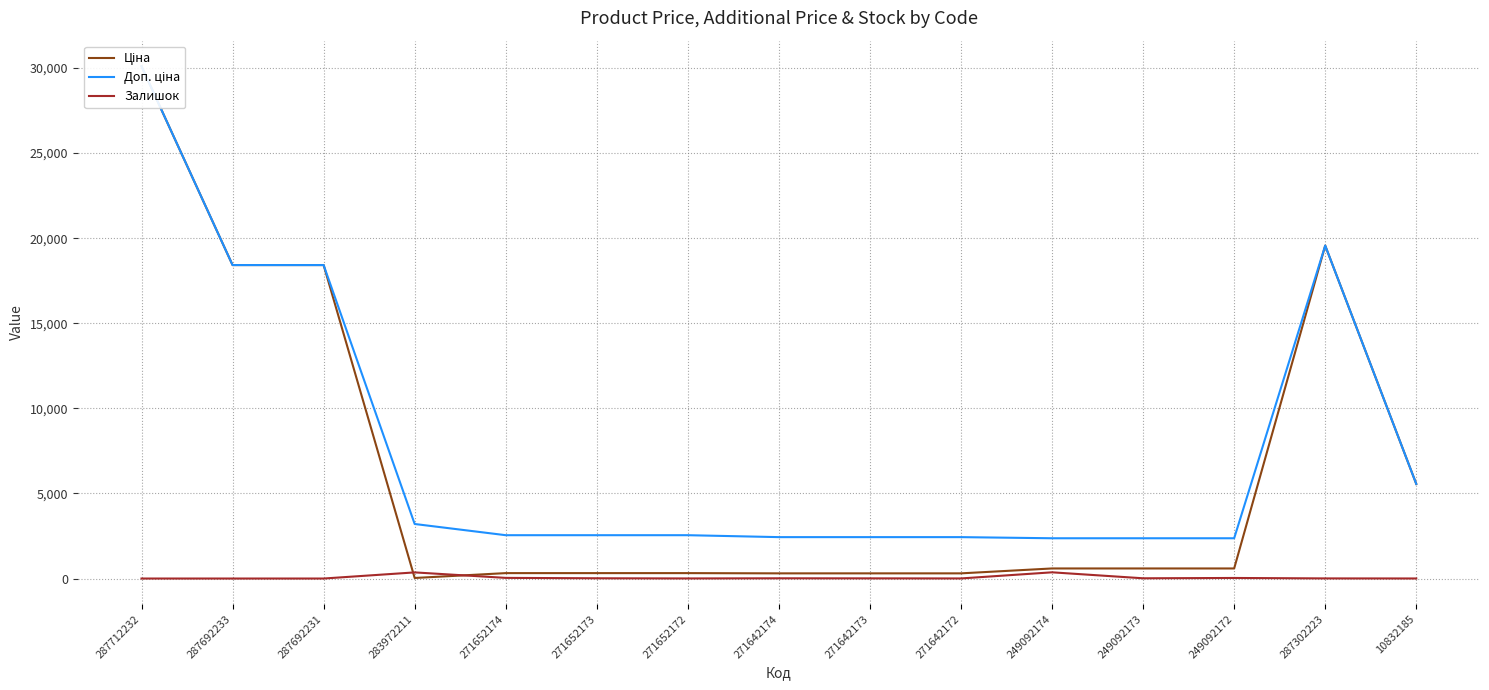

List the series in order of their peak value, highest first.

Ціна, Доп. ціна, Залишок